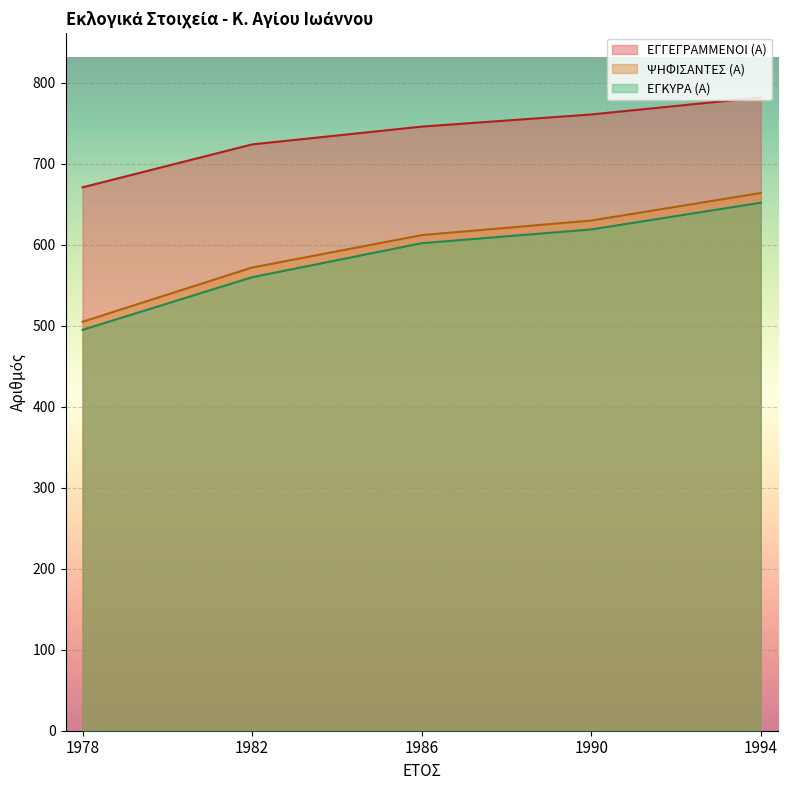

What is the value of the ΕΓΓΕΓΡΑΜΜΕΝΟΙ (Α) point at the 4th from the left?

761